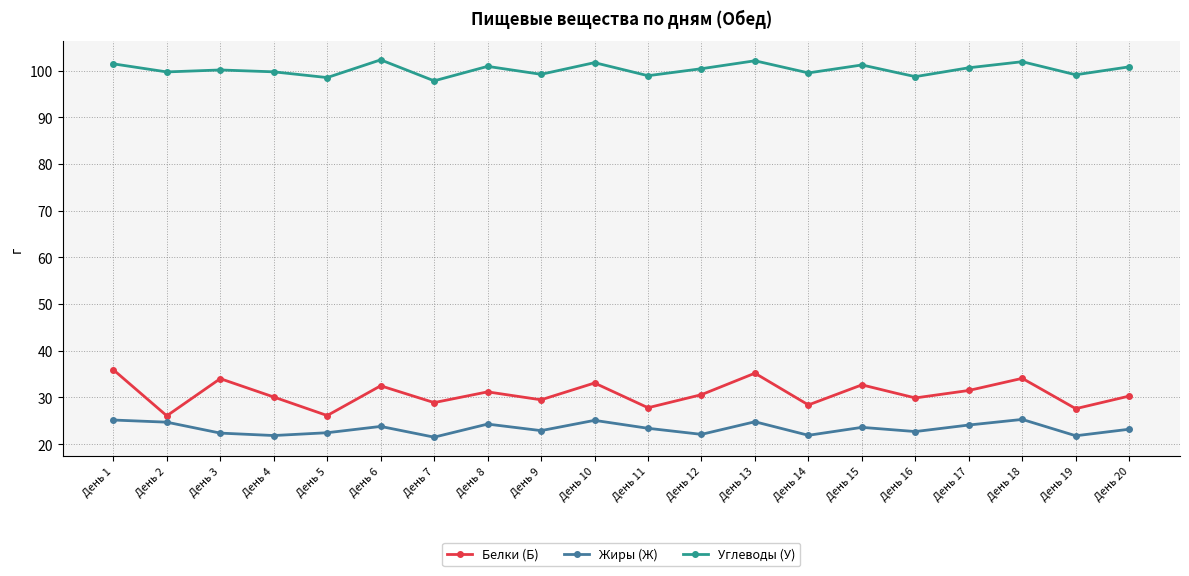

What is the value of the Жиры (Ж) point at the 3rd from the left?

22.4